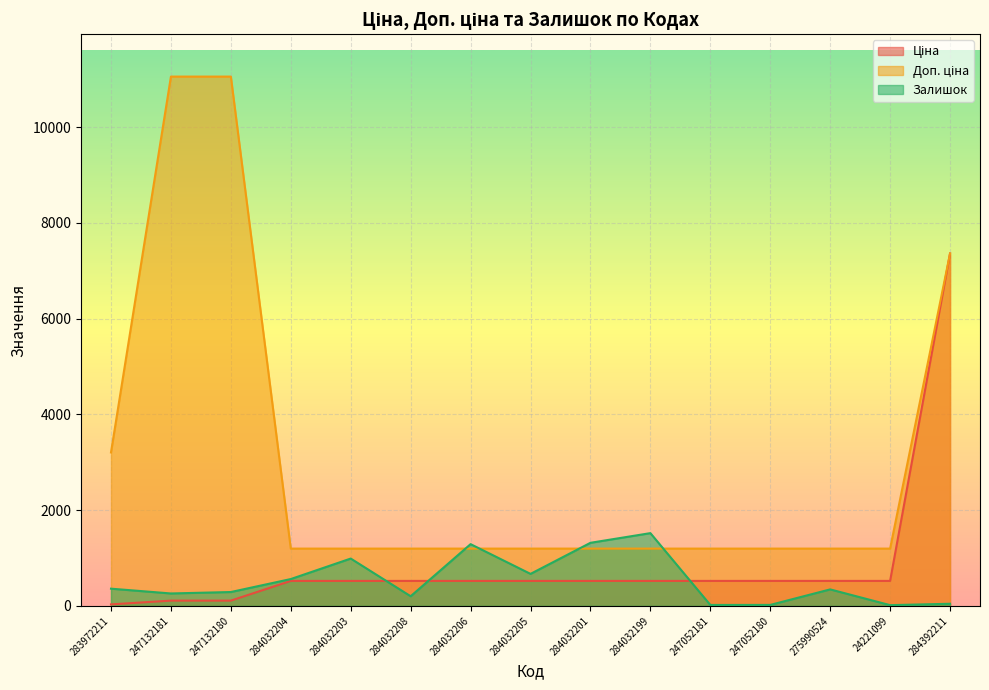

At which category is the sum across all series the highest?

284392211